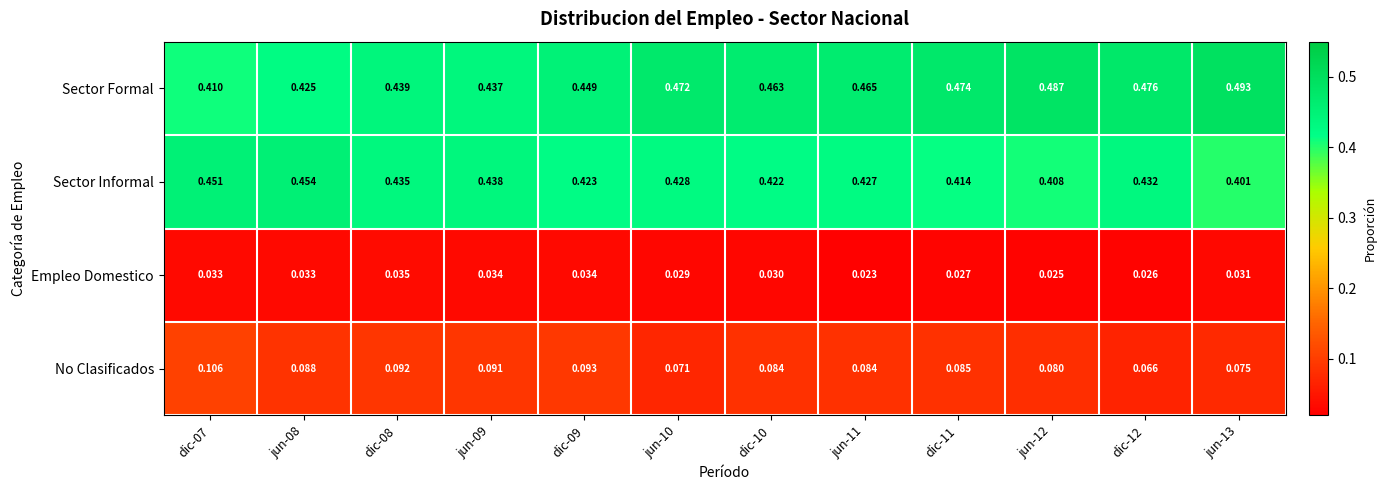

At jun-09, list the series in order from largest to smallest.

Sector Informal, Sector Formal, No Clasificados, Empleo Domestico